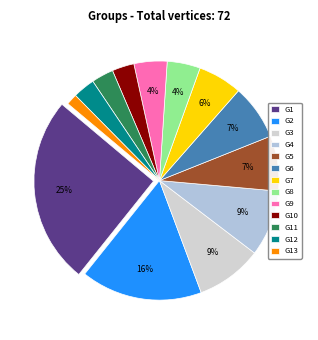

To the nearest percent, what is the average slice percentage?

8%